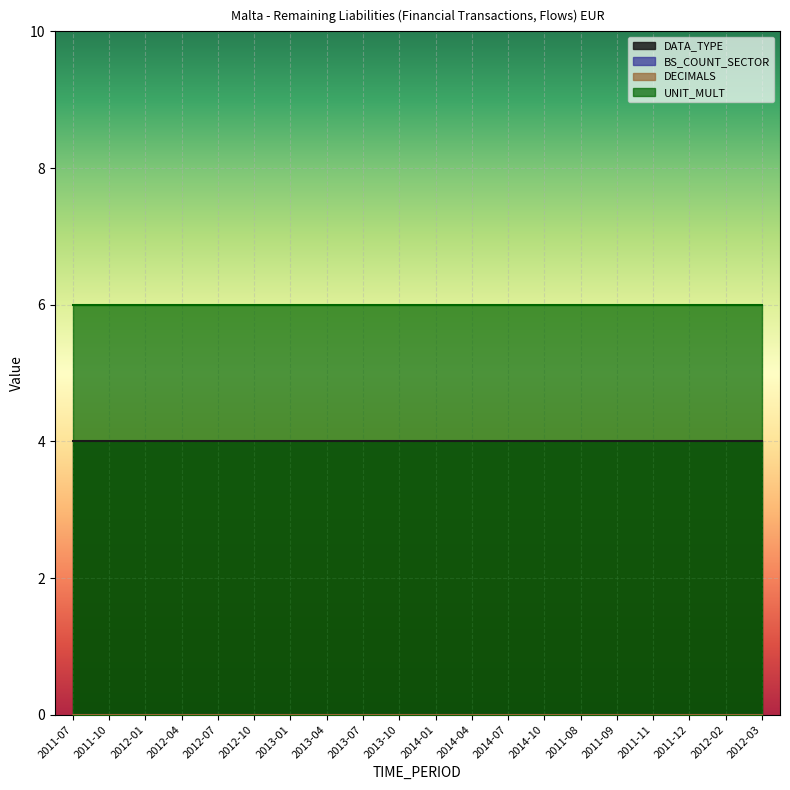

Reading left to right, what are all the values shown in this chart?

DATA_TYPE: 4	4	4	4	4	4	4	4	4	4	4	4	4	4	4	4	4	4	4	4
BS_COUNT_SECTOR: 0	0	0	0	0	0	0	0	0	0	0	0	0	0	0	0	0	0	0	0
DECIMALS: 0	0	0	0	0	0	0	0	0	0	0	0	0	0	0	0	0	0	0	0
UNIT_MULT: 6	6	6	6	6	6	6	6	6	6	6	6	6	6	6	6	6	6	6	6